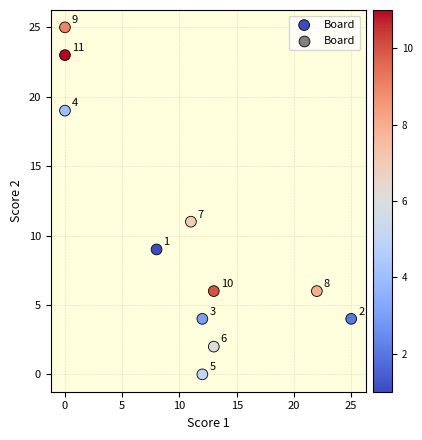

What is the average X value?

11